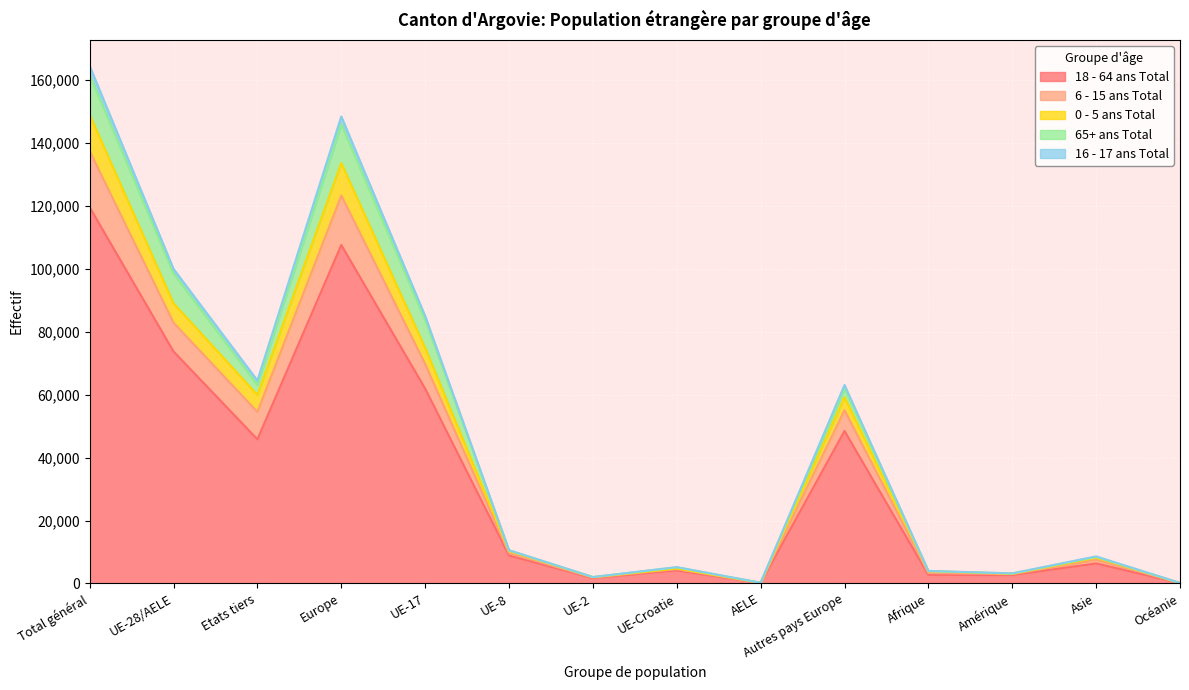

True or false: 0 - 5 ans Total has a value of 5486 at Afrique.

False